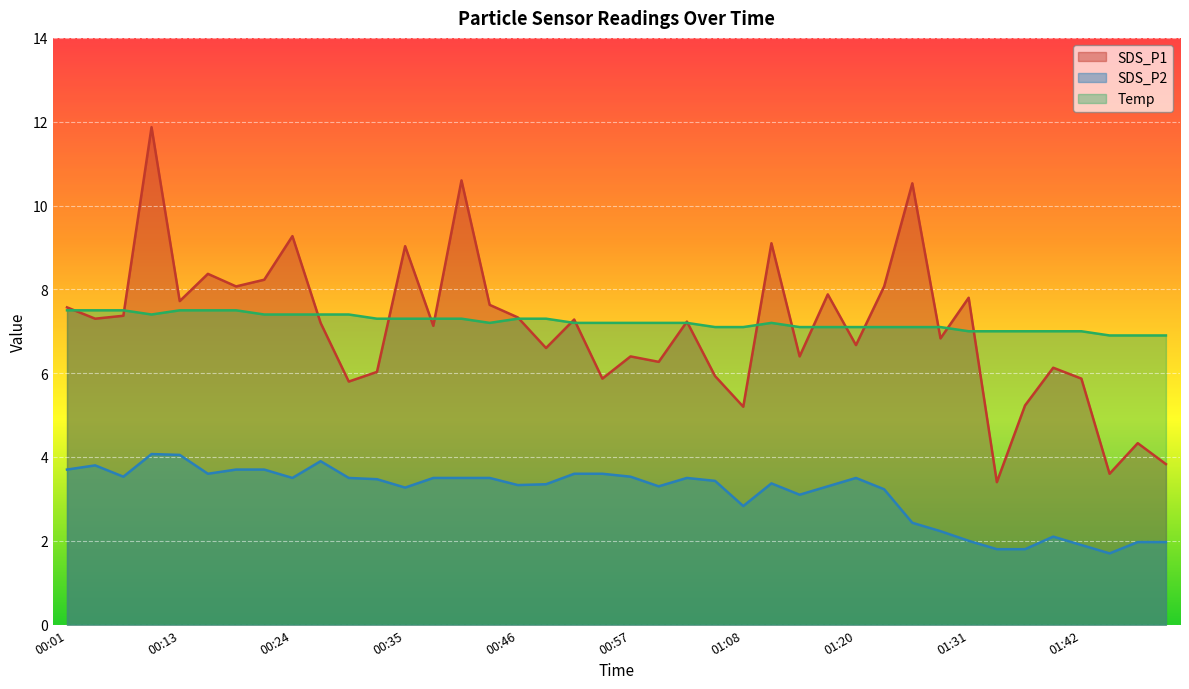

Where is the first local maximum for SDS_P1?

00:10